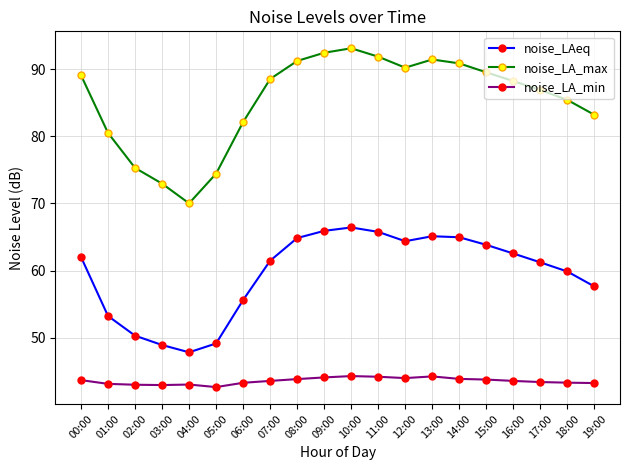

In noise_LA_min, how many points are higher than both neighbors (excluding endpoints)?

3